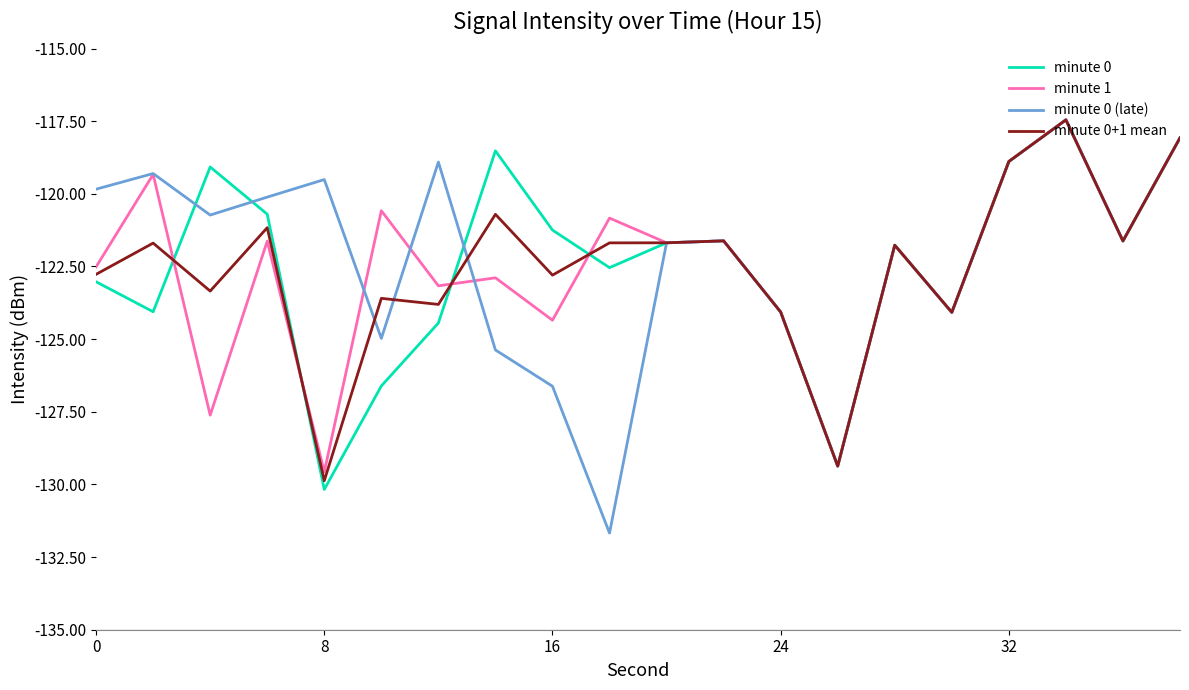

Which series has the widest spread of values?

minute 0 (late)